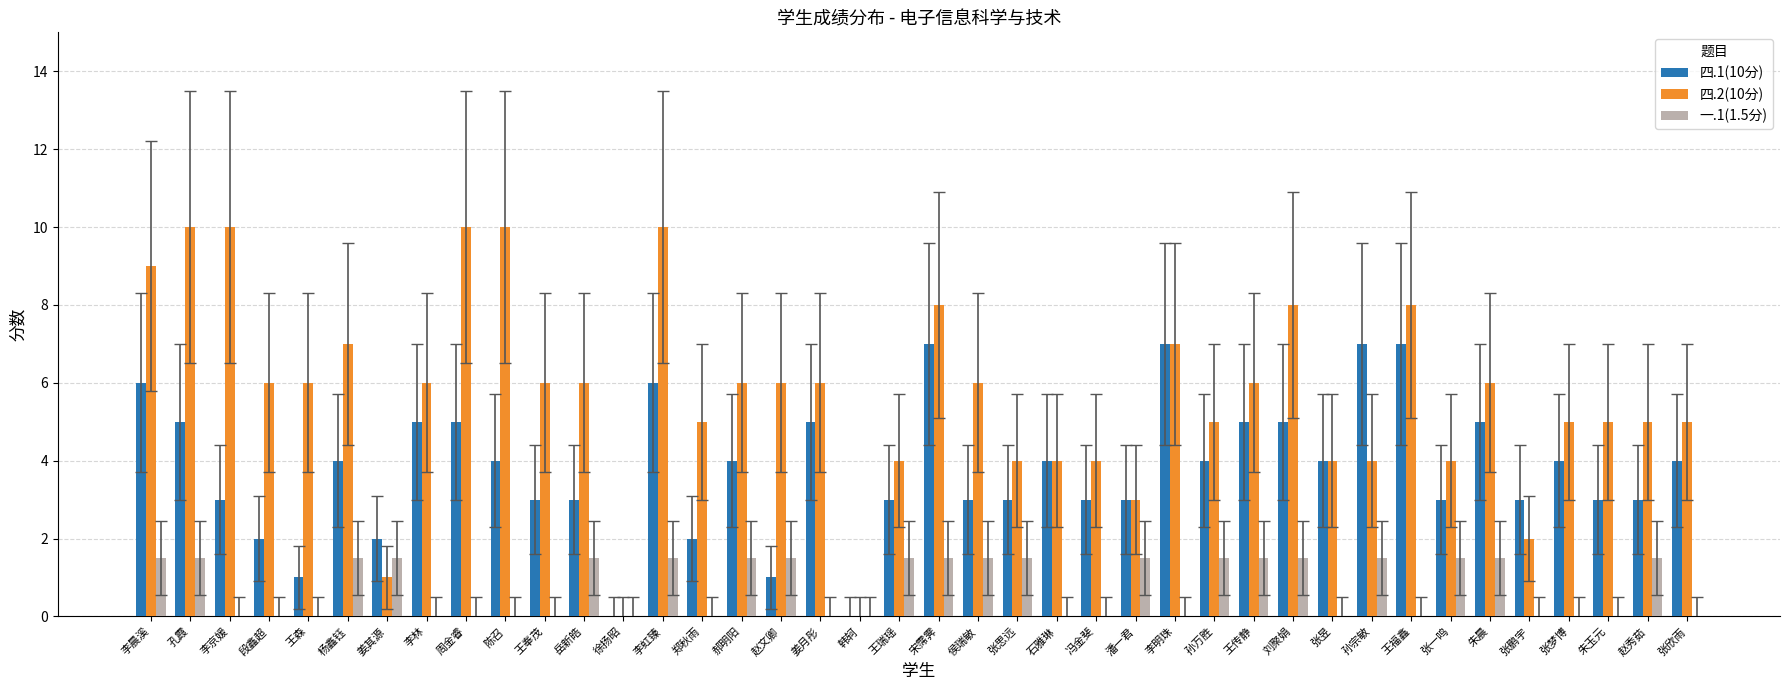

How many distinct data groups are displayed?

3